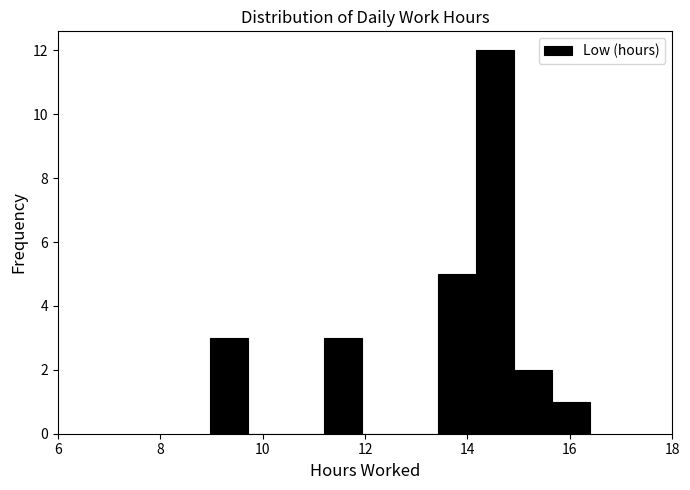

Around what value on the x-axis is the tallest bar? Give the approximate position of its centre, as read against the axis.

14.6